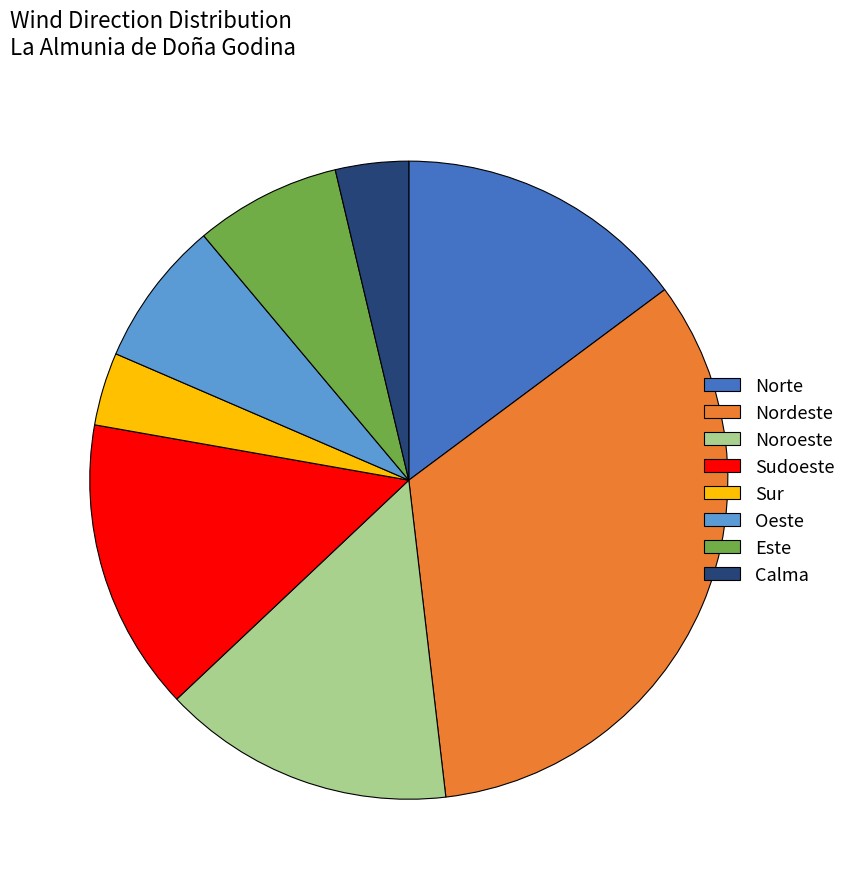

Is Oeste the majority of the pie?

No